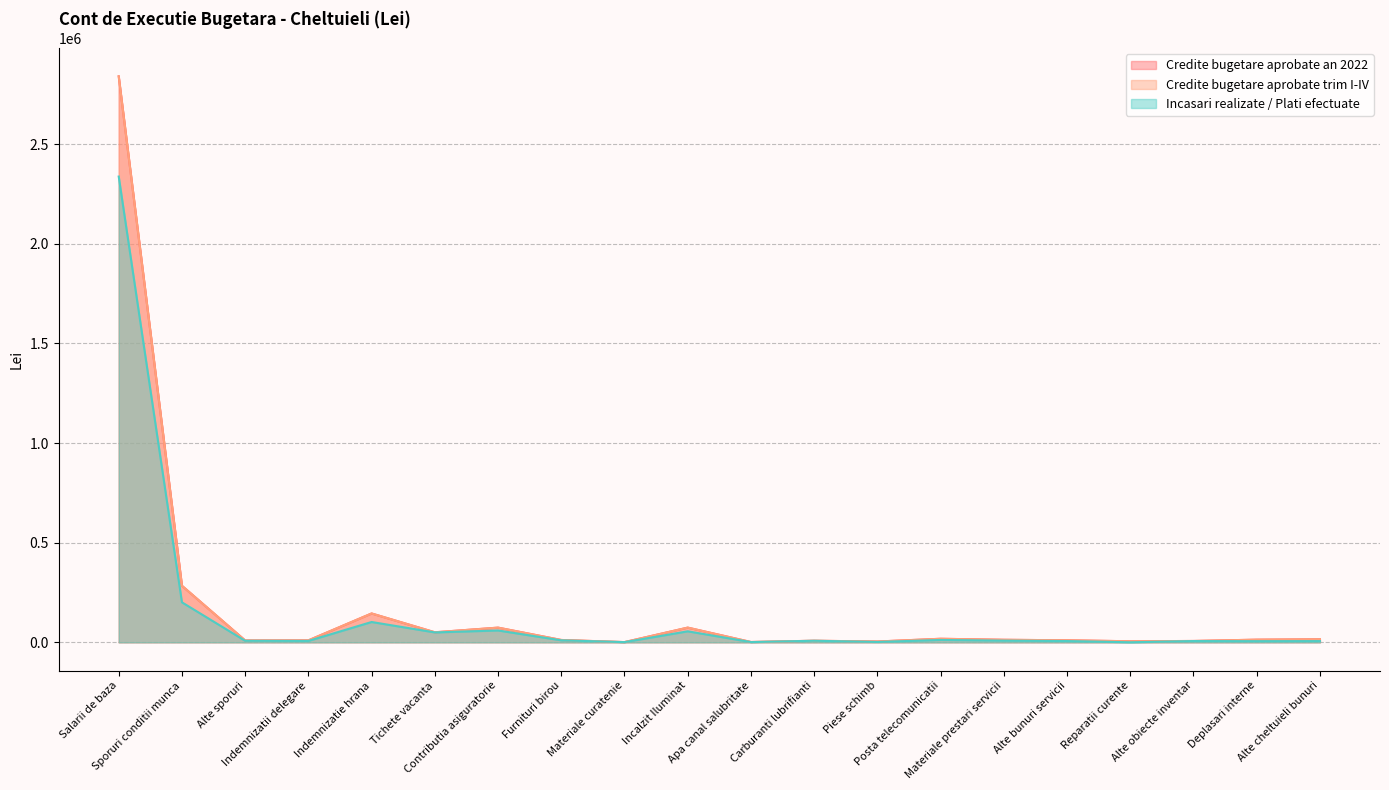

At which category does Credite bugetare aprobate trim I-IV reach its first local peak?

Indemnizatie hrana